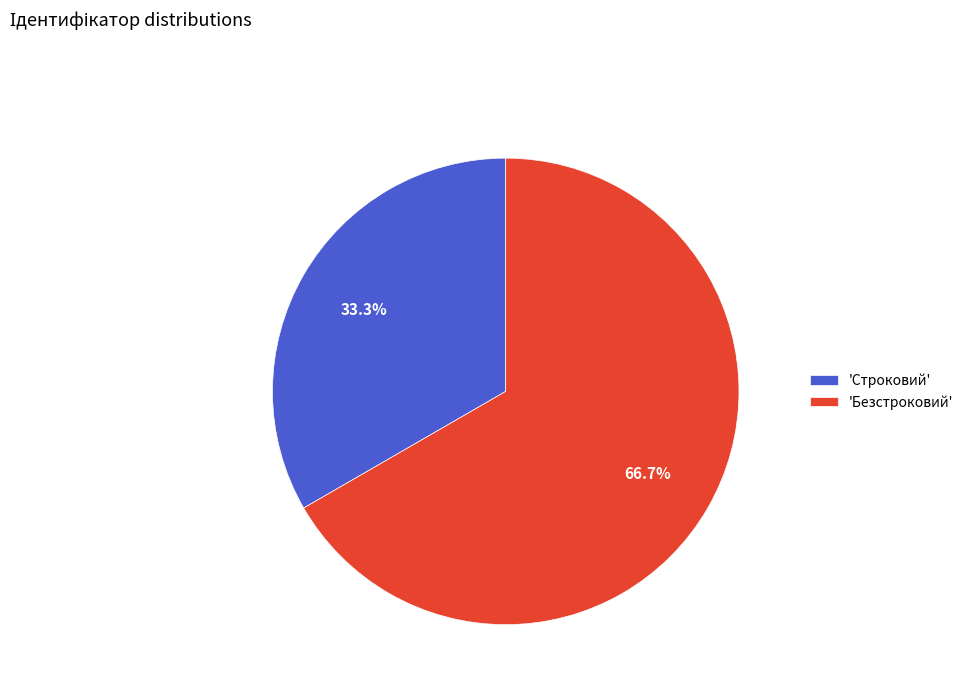

Count the number of slices in the pie.

2